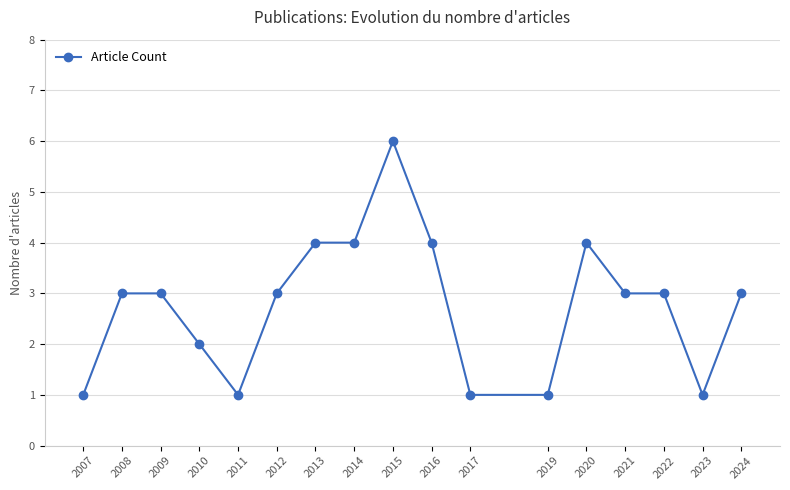

The chart shows a value of 3 at 2009. True or false?

True